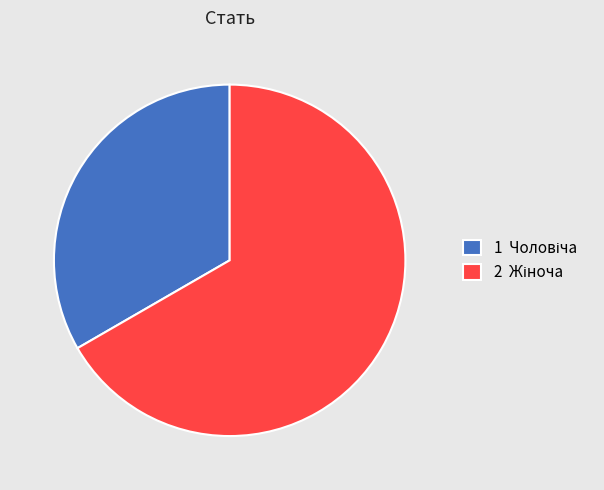

Does any single category account for the majority?

Yes